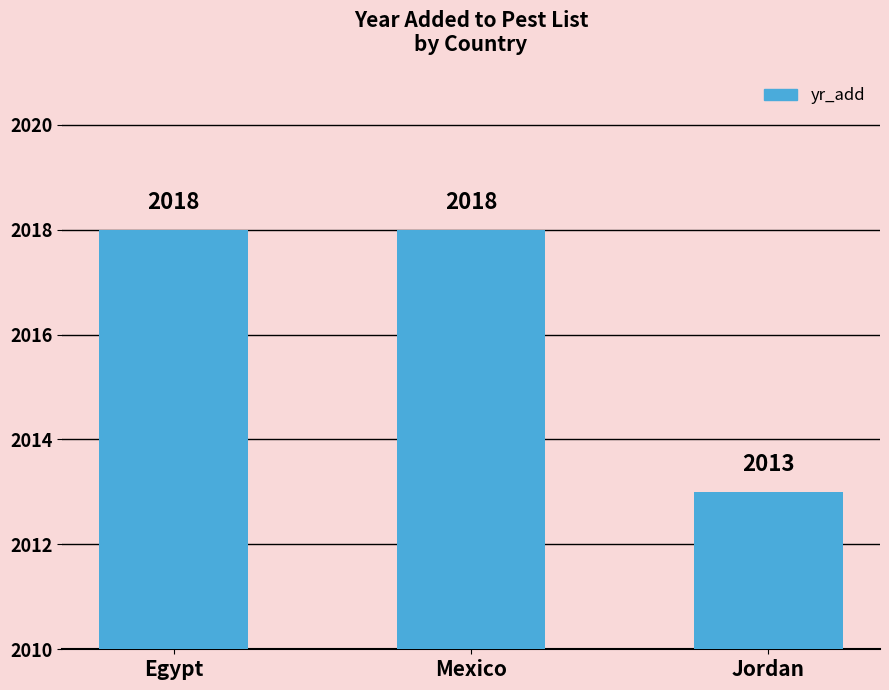

Does the chart contain any negative values?

No